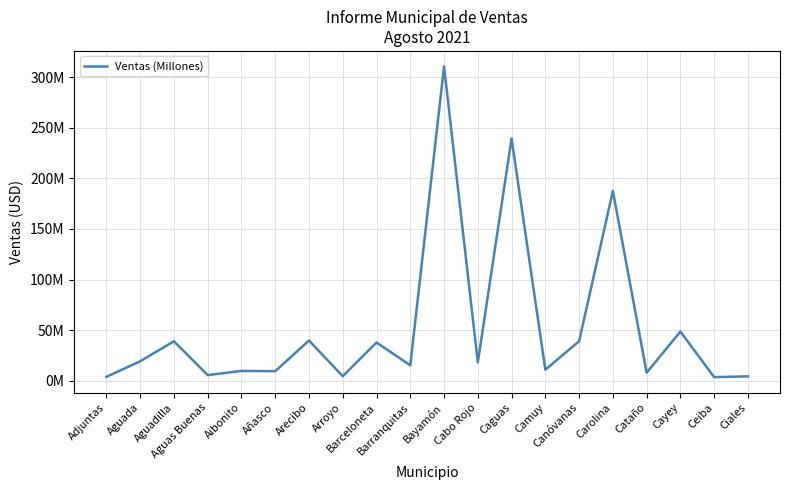

True or false: the data has more than 0 interior local peaks.

True